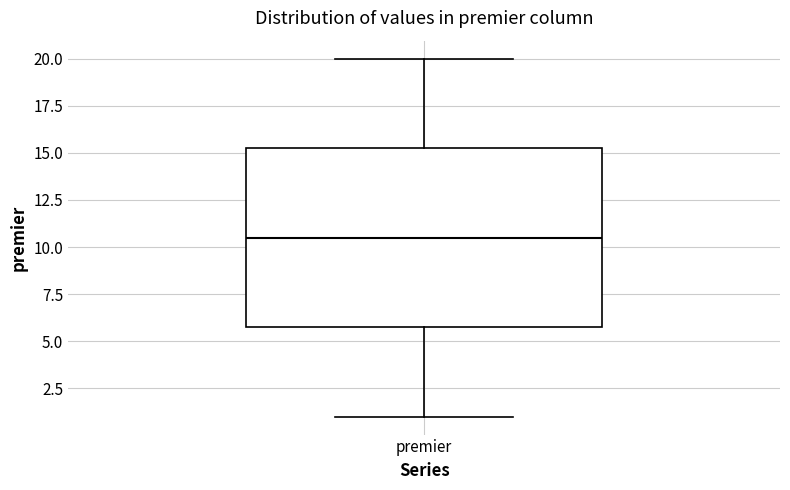

Where is the upper edge of the box for premier on the y-axis? The values are not printed on the chart, so give them approximately, as read against the axis.

15.5